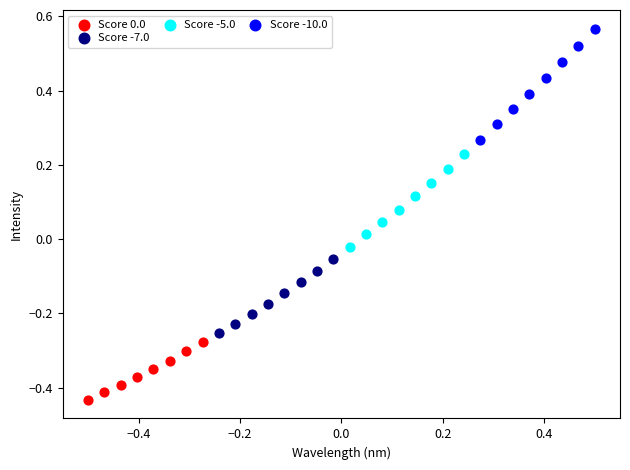

Which series reaches the maximum Y coordinate?

Score -10.0